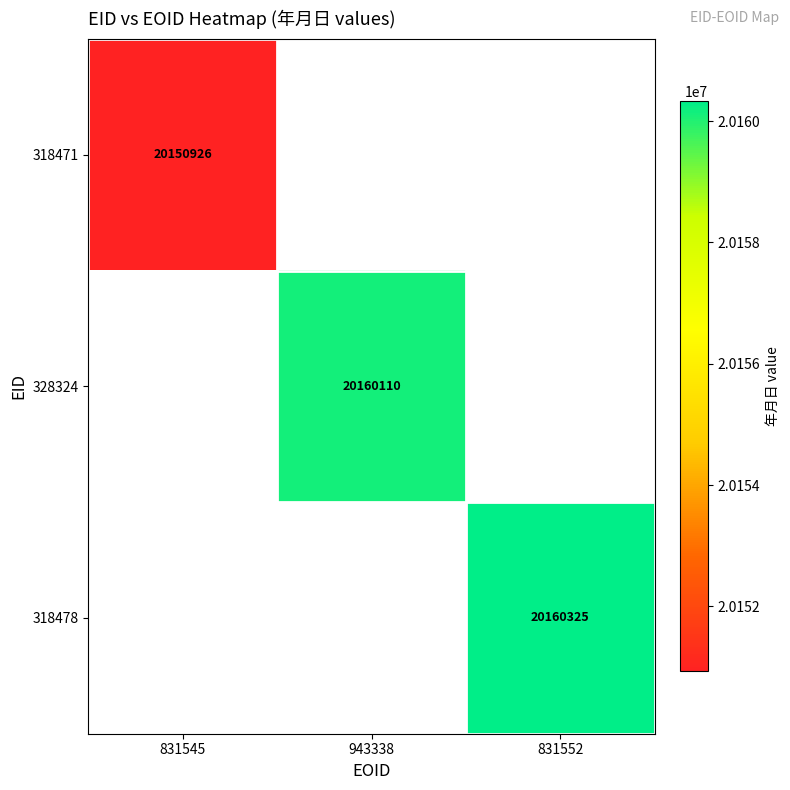

At how many categories does at least one series exceed 20152513?

2